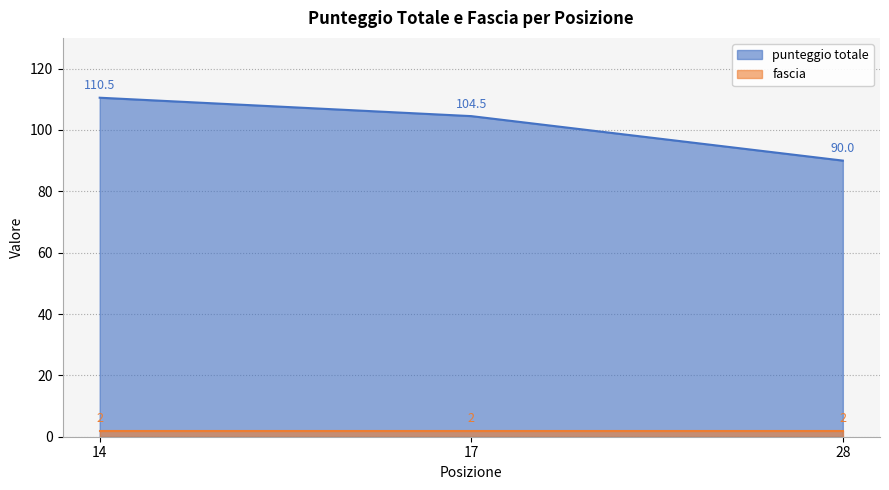

Rank the categories by value from highest to lowest.

14, 17, 28